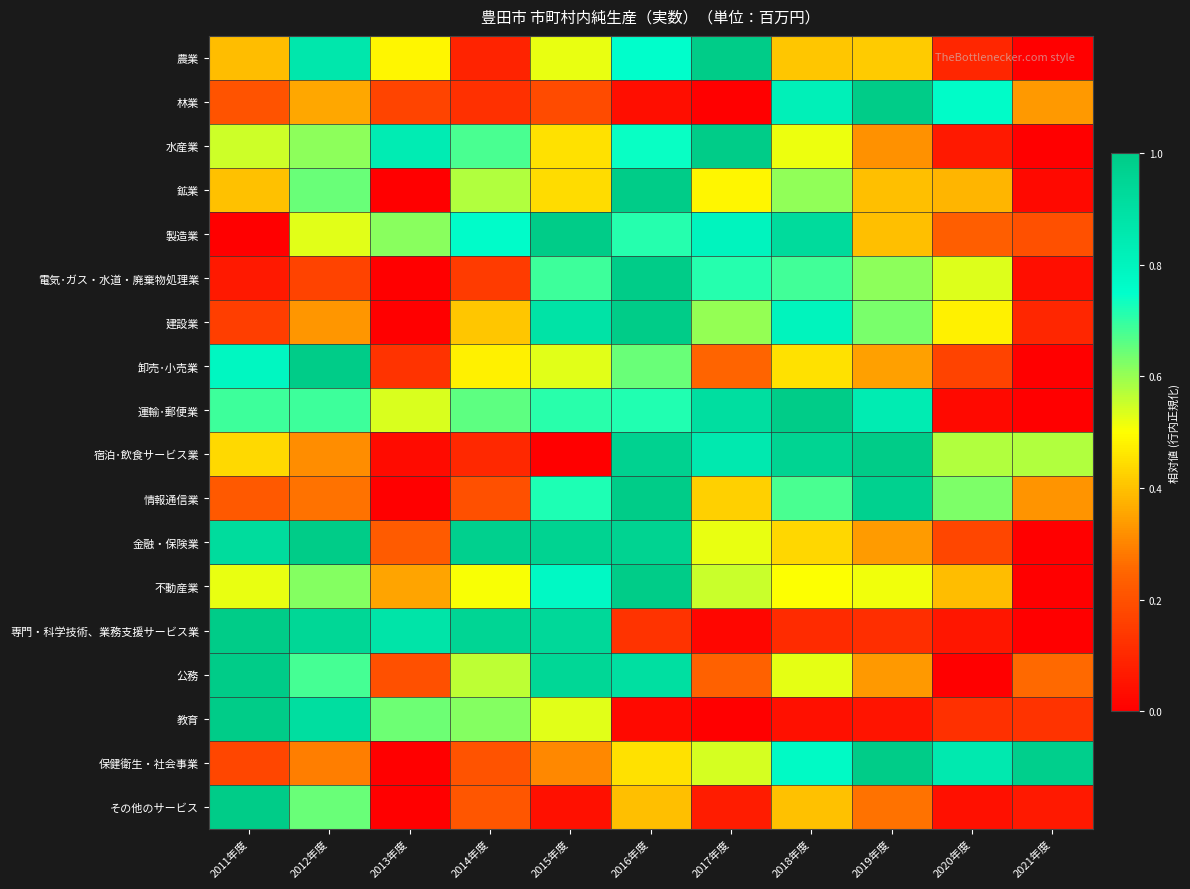

Reading left to right, extract all data points from this chart.

農業: 2011年度=0.4	2012年度=0.9	2013年度=0.5	2014年度=0.1	2015年度=0.5	2016年度=0.8	2017年度=1.0	2018年度=0.4	2019年度=0.4	2020年度=0.1	2021年度=0.0
林業: 2011年度=0.2	2012年度=0.4	2013年度=0.2	2014年度=0.1	2015年度=0.2	2016年度=0.0	2017年度=0.0	2018年度=0.8	2019年度=1.0	2020年度=0.8	2021年度=0.3
水産業: 2011年度=0.5	2012年度=0.6	2013年度=0.8	2014年度=0.7	2015年度=0.5	2016年度=0.7	2017年度=1.0	2018年度=0.5	2019年度=0.3	2020年度=0.1	2021年度=0.0
鉱業: 2011年度=0.4	2012年度=0.6	2013年度=0.0	2014年度=0.6	2015年度=0.4	2016年度=1.0	2017年度=0.5	2018年度=0.6	2019年度=0.4	2020年度=0.4	2021年度=0.0
製造業: 2011年度=0.0	2012年度=0.5	2013年度=0.6	2014年度=0.8	2015年度=1.0	2016年度=0.7	2017年度=0.8	2018年度=0.9	2019年度=0.4	2020年度=0.2	2021年度=0.2
電気･ガス・水道・廃棄物処理業: 2011年度=0.1	2012年度=0.2	2013年度=0.0	2014年度=0.1	2015年度=0.7	2016年度=1.0	2017年度=0.7	2018年度=0.7	2019年度=0.6	2020年度=0.5	2021年度=0.0
建設業: 2011年度=0.2	2012年度=0.3	2013年度=0.0	2014年度=0.4	2015年度=0.9	2016年度=1.0	2017年度=0.6	2018年度=0.8	2019年度=0.6	2020年度=0.5	2021年度=0.1
卸売･小売業: 2011年度=0.8	2012年度=1.0	2013年度=0.1	2014年度=0.5	2015年度=0.5	2016年度=0.6	2017年度=0.2	2018年度=0.5	2019年度=0.3	2020年度=0.2	2021年度=0.0
運輸･郵便業: 2011年度=0.7	2012年度=0.7	2013年度=0.5	2014年度=0.7	2015年度=0.7	2016年度=0.7	2017年度=0.9	2018年度=1.0	2019年度=0.8	2020年度=0.0	2021年度=0.0
宿泊･飲食サービス業: 2011年度=0.4	2012年度=0.3	2013年度=0.0	2014年度=0.1	2015年度=0.0	2016年度=1.0	2017年度=0.9	2018年度=1.0	2019年度=1.0	2020年度=0.6	2021年度=0.6
情報通信業: 2011年度=0.2	2012年度=0.3	2013年度=0.0	2014年度=0.2	2015年度=0.7	2016年度=1.0	2017年度=0.4	2018年度=0.7	2019年度=1.0	2020年度=0.6	2021年度=0.3
金融・保険業: 2011年度=0.9	2012年度=1.0	2013年度=0.2	2014年度=1.0	2015年度=1.0	2016年度=1.0	2017年度=0.5	2018年度=0.4	2019年度=0.3	2020年度=0.2	2021年度=0.0
不動産業: 2011年度=0.5	2012年度=0.6	2013年度=0.4	2014年度=0.5	2015年度=0.8	2016年度=1.0	2017年度=0.6	2018年度=0.5	2019年度=0.5	2020年度=0.4	2021年度=0.0
専門・科学技術、業務支援サービス業: 2011年度=1.0	2012年度=0.9	2013年度=0.9	2014年度=1.0	2015年度=0.9	2016年度=0.1	2017年度=0.0	2018年度=0.1	2019年度=0.1	2020年度=0.1	2021年度=0.0
公務: 2011年度=1.0	2012年度=0.7	2013年度=0.2	2014年度=0.6	2015年度=0.9	2016年度=0.9	2017年度=0.2	2018年度=0.5	2019年度=0.3	2020年度=0.0	2021年度=0.3
教育: 2011年度=1.0	2012年度=0.9	2013年度=0.6	2014年度=0.6	2015年度=0.5	2016年度=0.0	2017年度=0.0	2018年度=0.0	2019年度=0.1	2020年度=0.1	2021年度=0.1
保健衛生・社会事業: 2011年度=0.2	2012年度=0.3	2013年度=0.0	2014年度=0.2	2015年度=0.3	2016年度=0.4	2017年度=0.5	2018年度=0.8	2019年度=1.0	2020年度=0.9	2021年度=1.0
その他のサービス: 2011年度=1.0	2012年度=0.6	2013年度=0.0	2014年度=0.2	2015年度=0.0	2016年度=0.4	2017年度=0.1	2018年度=0.4	2019年度=0.3	2020年度=0.0	2021年度=0.1